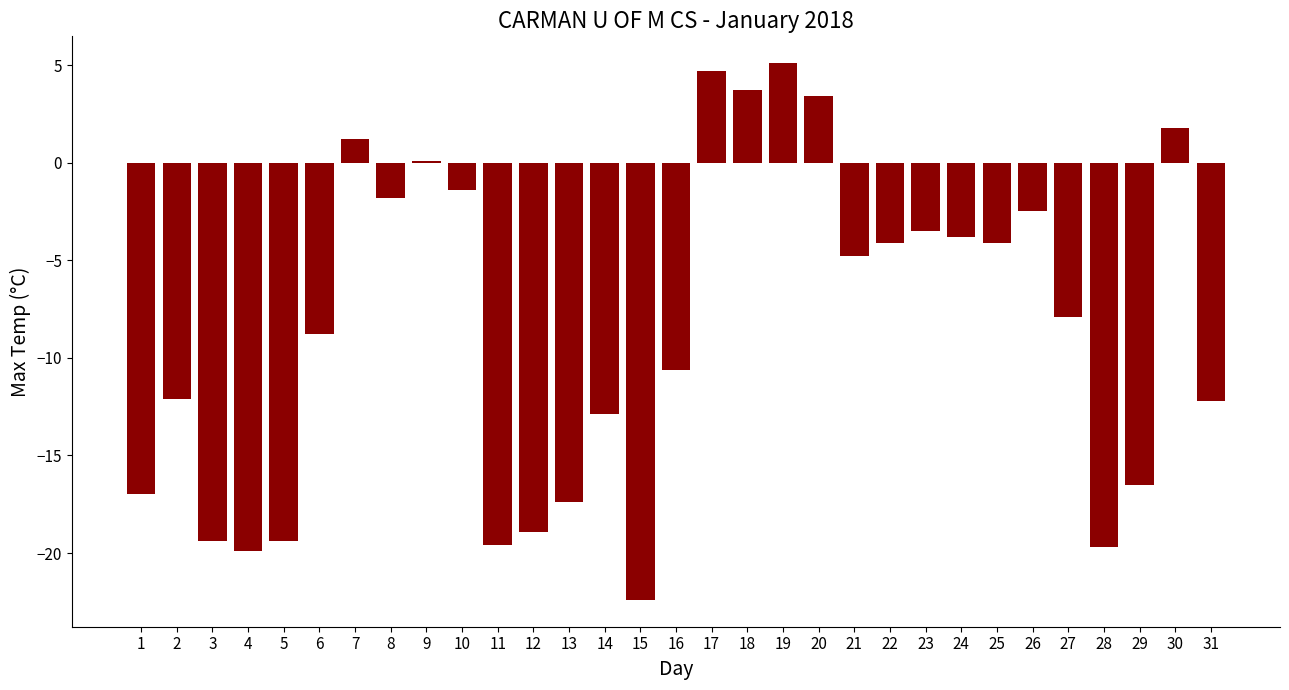

How many data points are less than -7?

16